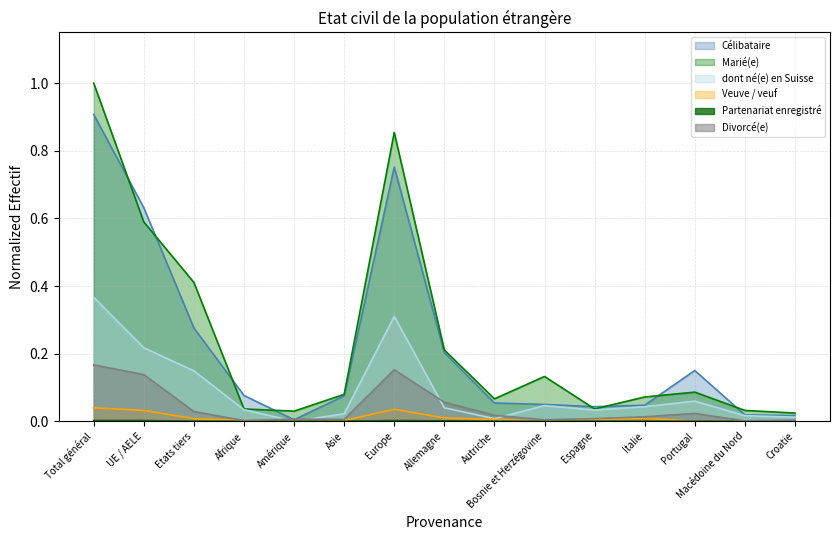

What is the sum of all Veuve / veuf values?

0.2